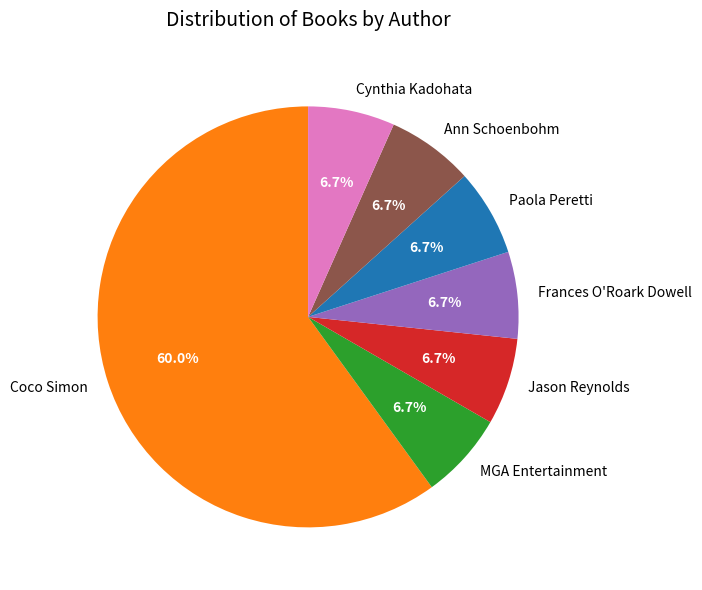

How many segments does this pie chart have?

7